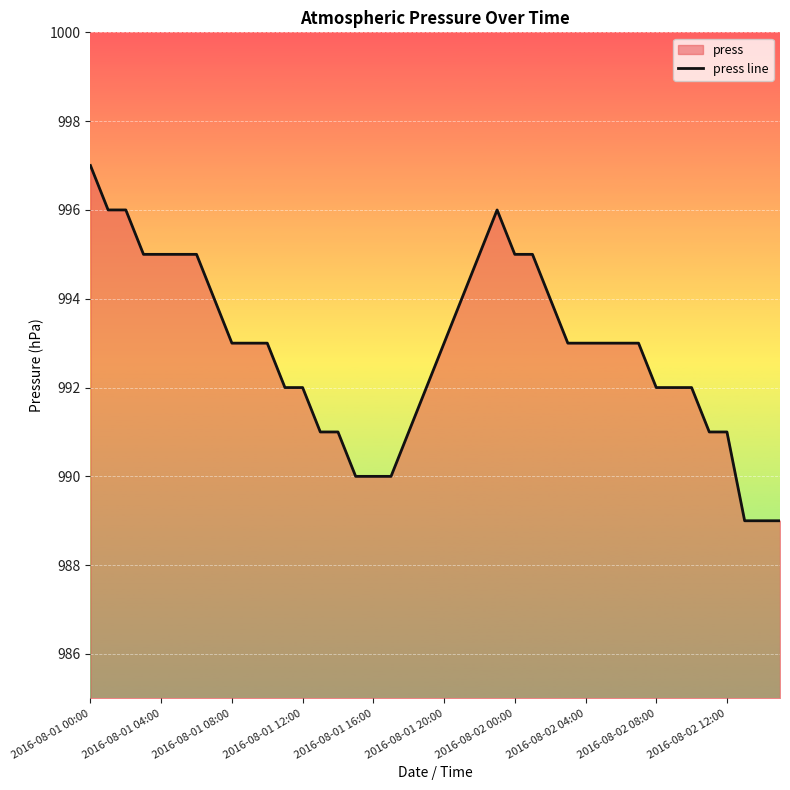

How many lines are shown in the chart?

1